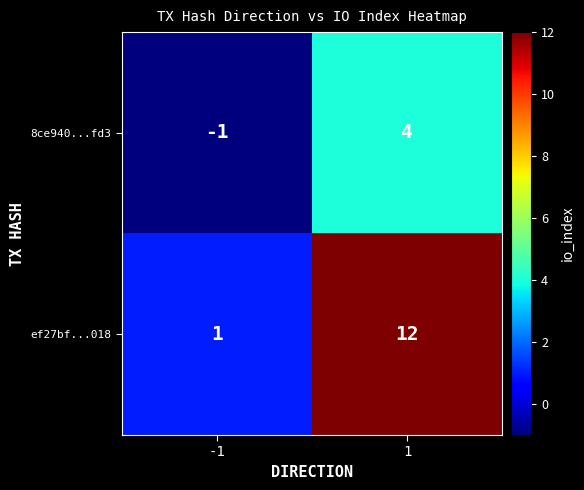

What is the sum of the ef27bf...018 values at 1 and -1?

13